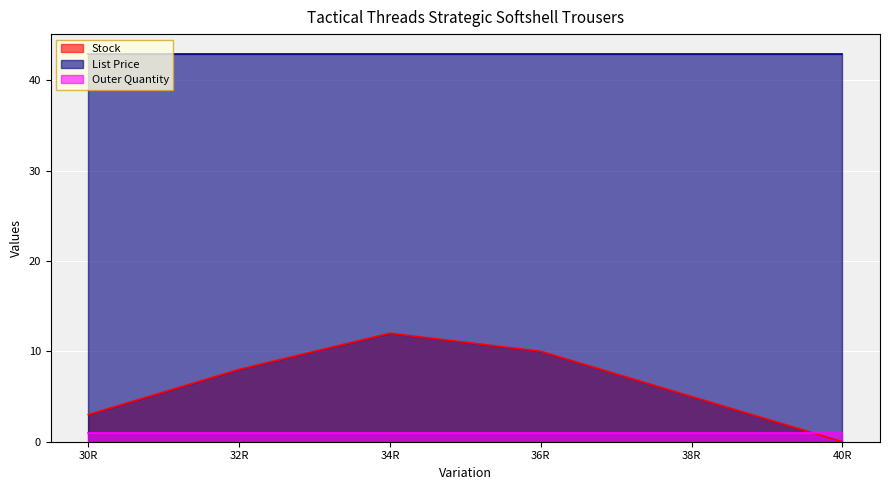

After their last crossing, which series has the higher values: Outer Quantity or Stock?

Outer Quantity